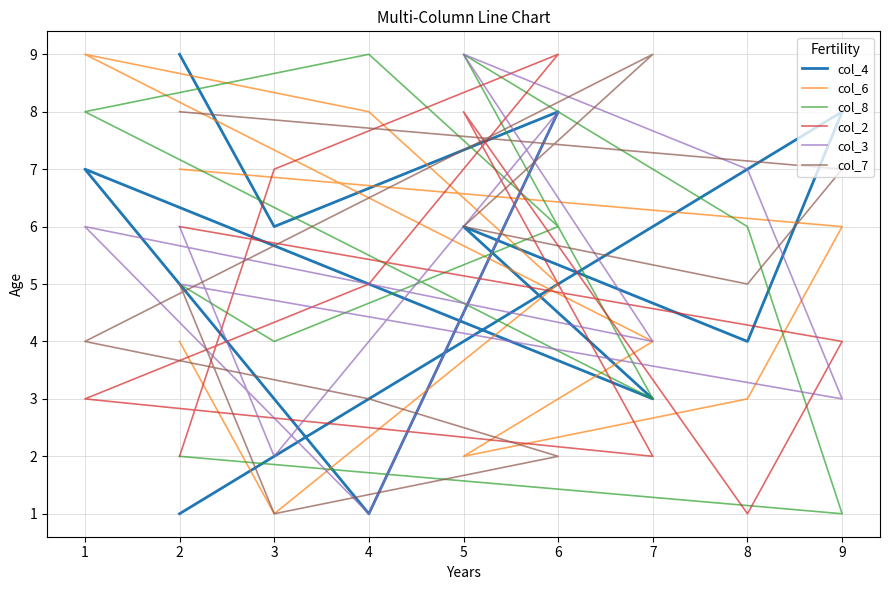

The value of col_6 at 2 is 10. True or false?

False